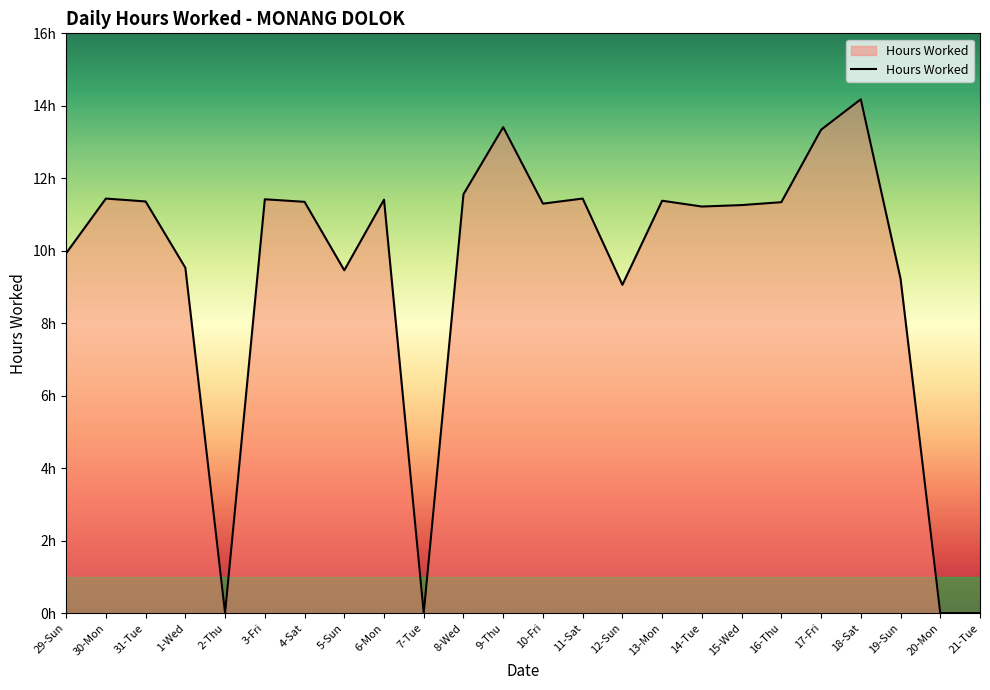

Does the chart display data point markers on the line(s)?

No